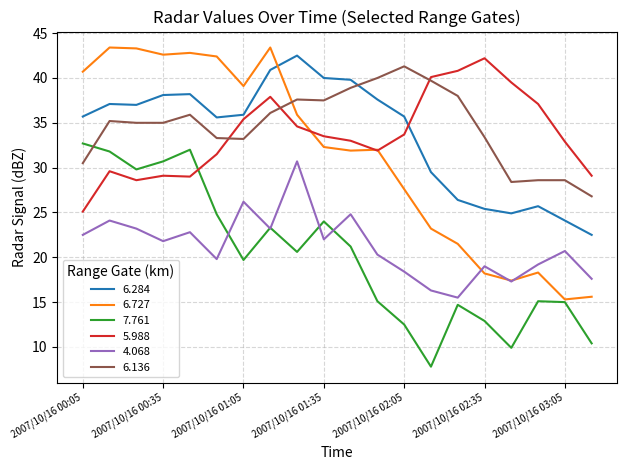

Which series has the widest spread of values?

6.727